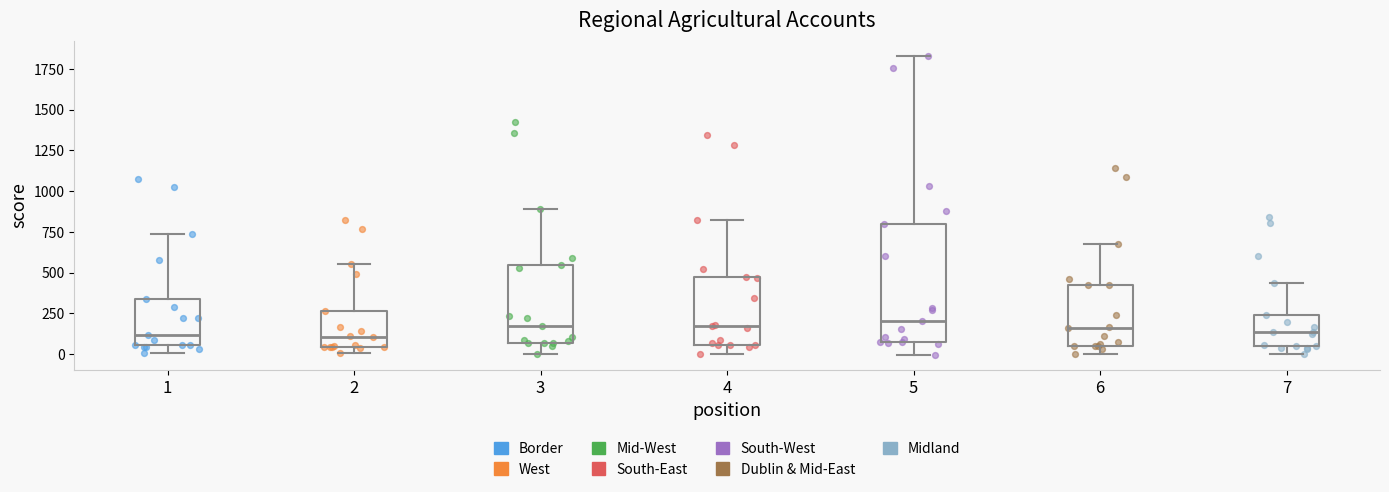

Reading left to right, transcribe this box plot: for each box, give where its median line is, the range the box spans, and where its two whiskers end, as read against the y-axis. The values are not printed on the chart, so give them approximately, as read against the axis.

1: median 100, box 50 to 350, whiskers 0 to 750
2: median 100, box 50 to 250, whiskers 0 to 550
3: median 200, box 50 to 550, whiskers 0 to 900
4: median 150, box 50 to 450, whiskers 0 to 800
5: median 200, box 100 to 800, whiskers 0 to 1850
6: median 150, box 50 to 400, whiskers 0 to 700
7: median 150, box 50 to 250, whiskers 0 to 450